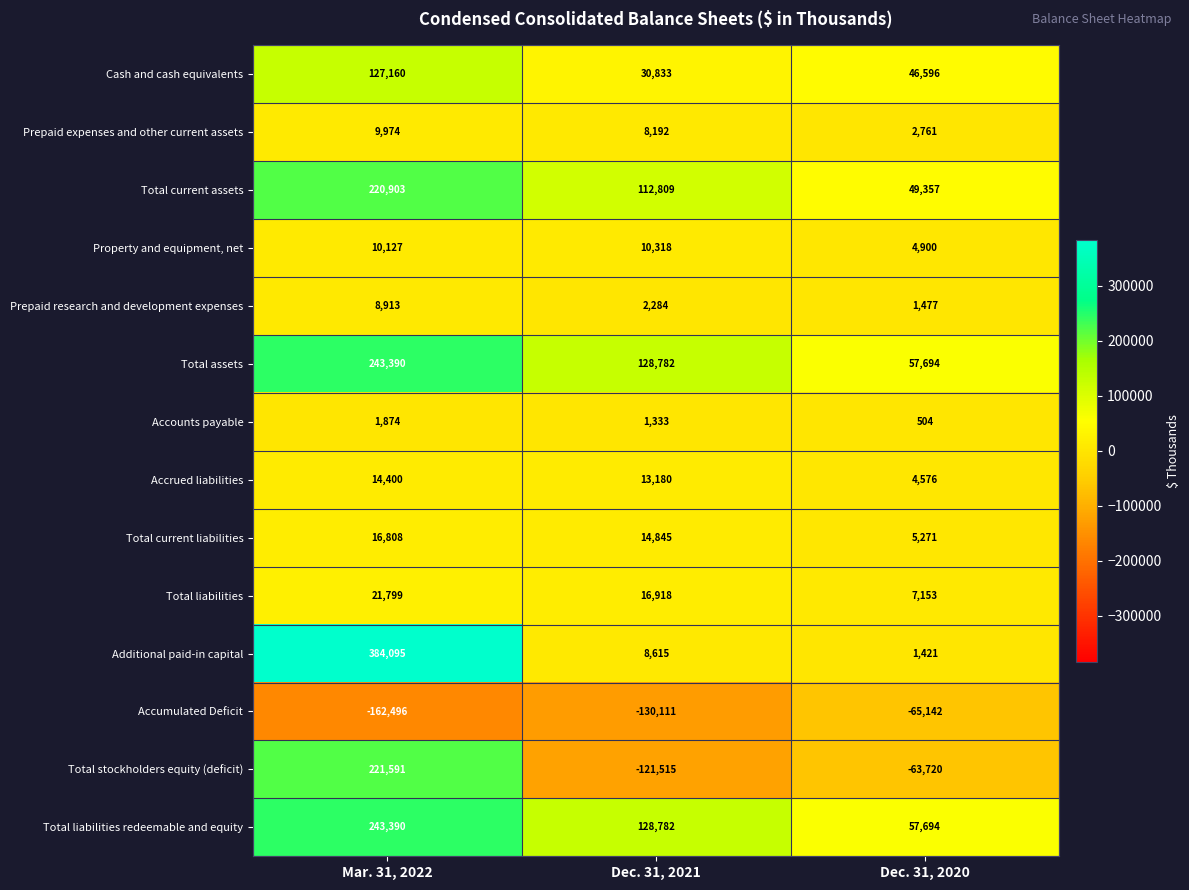

True or false: Total stockholders equity (deficit) has a value of -41251 at Dec. 31, 2021.

False